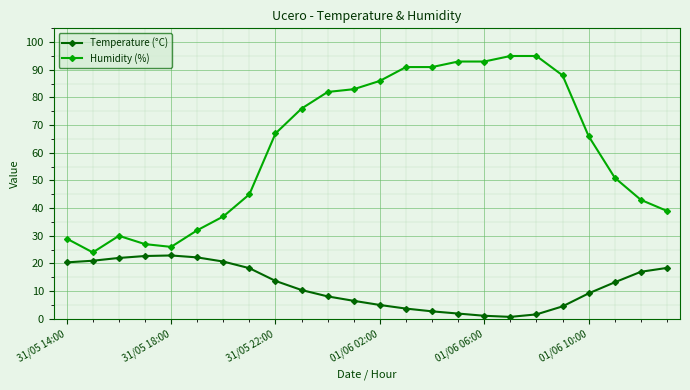

Which series has the largest range (max minus min)?

Humidity (%)